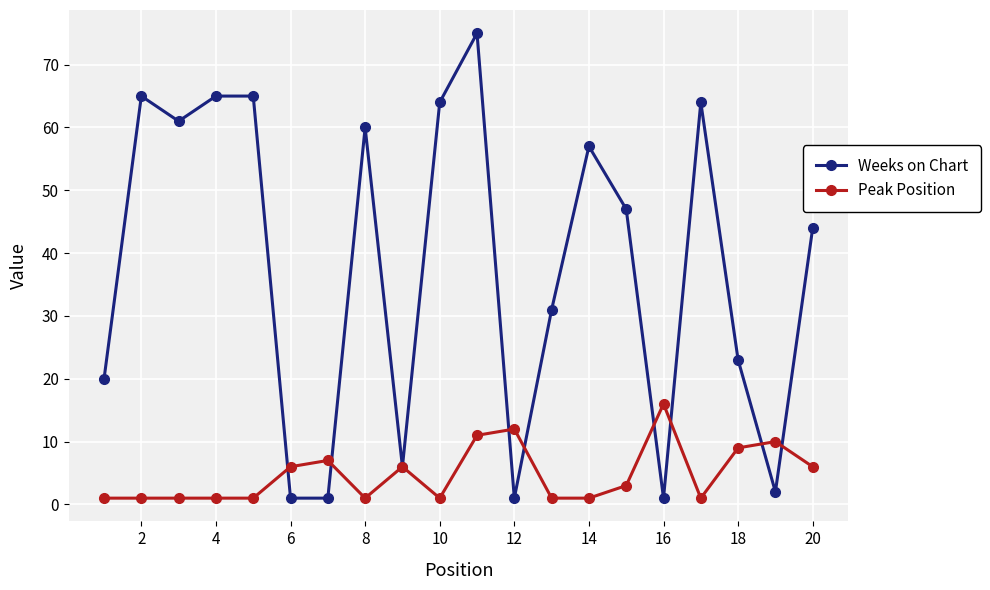

Which series has the largest range (max minus min)?

Weeks on Chart